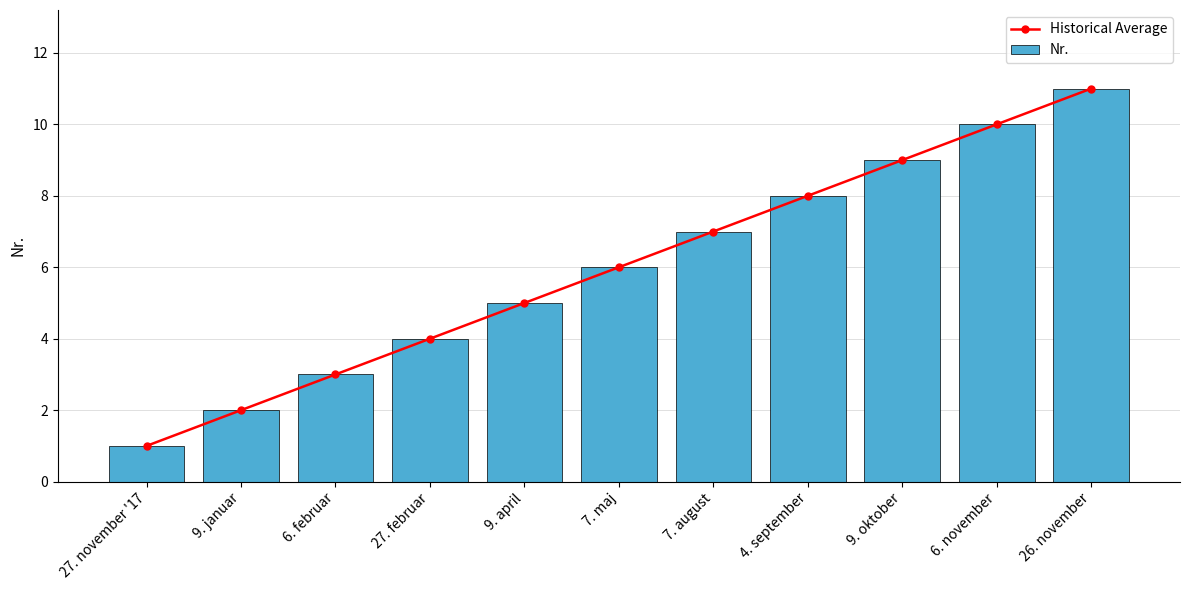

Read the Nr. value at 6. februar, to the nearest 5.

5